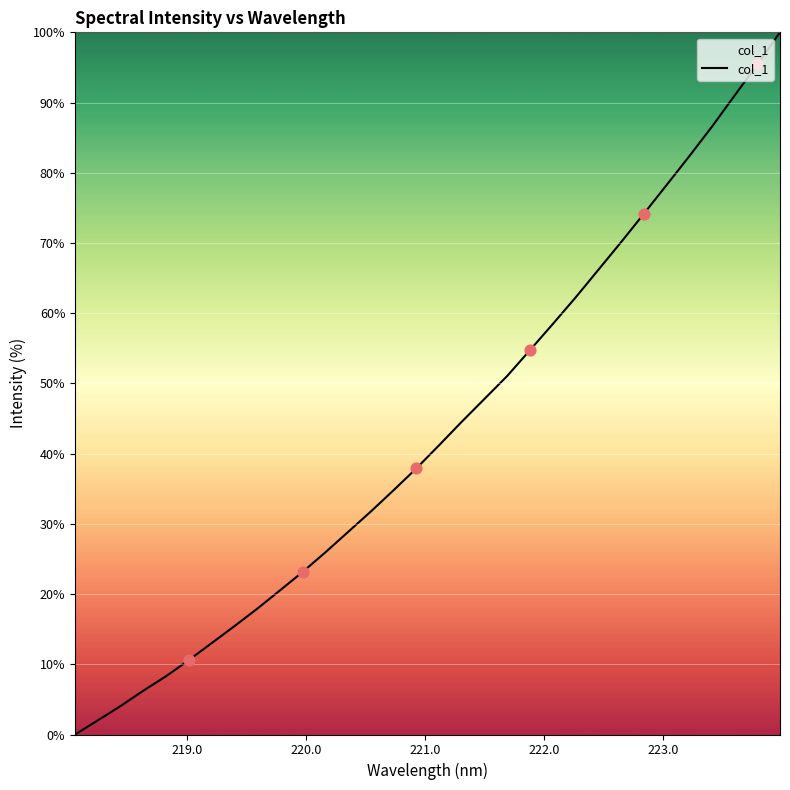

What is the difference between the maximum and minimum values?

100.0